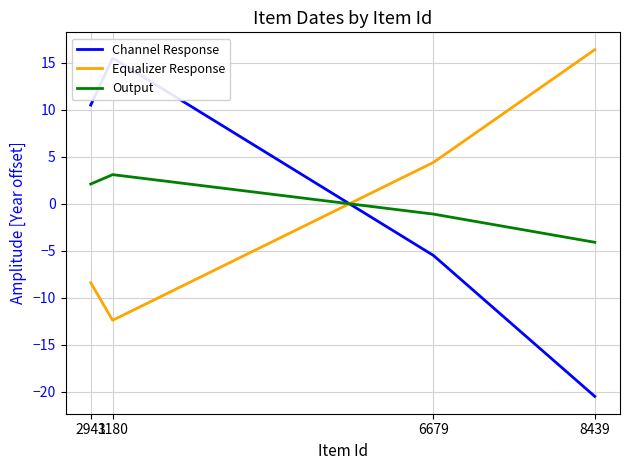

How many lines are shown in the chart?

3